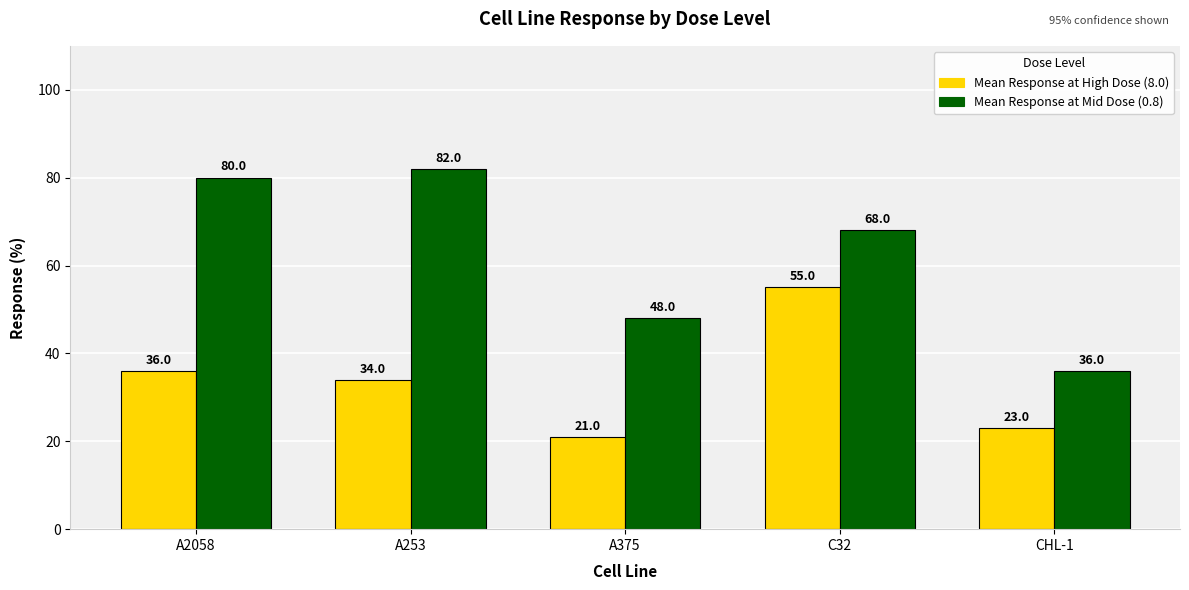

True or false: Mean Response at High Dose (8.0) has a value of 32 at A375.

False